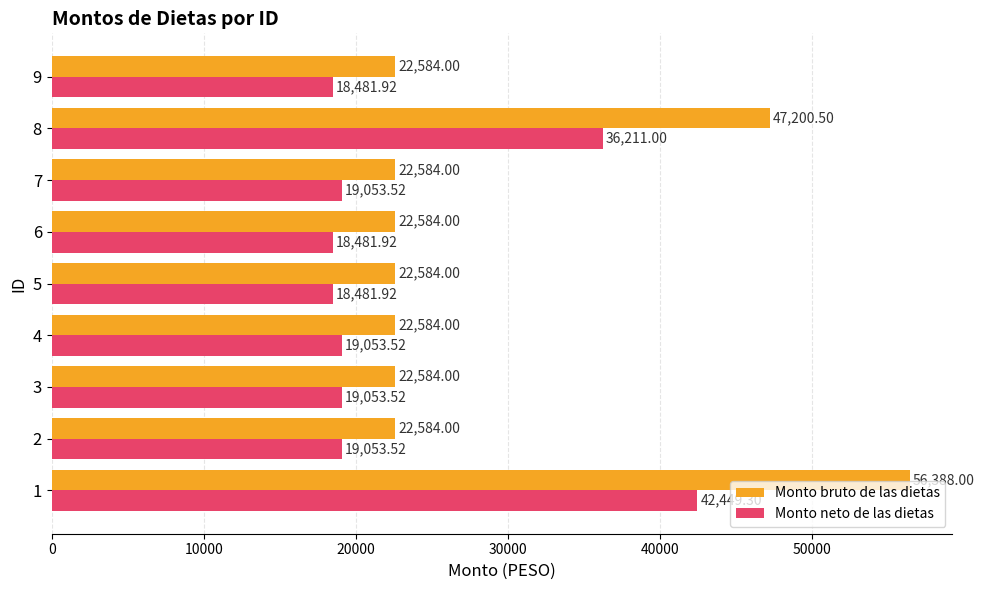

Which series changed the most between 4 and 6?

Monto neto de las dietas